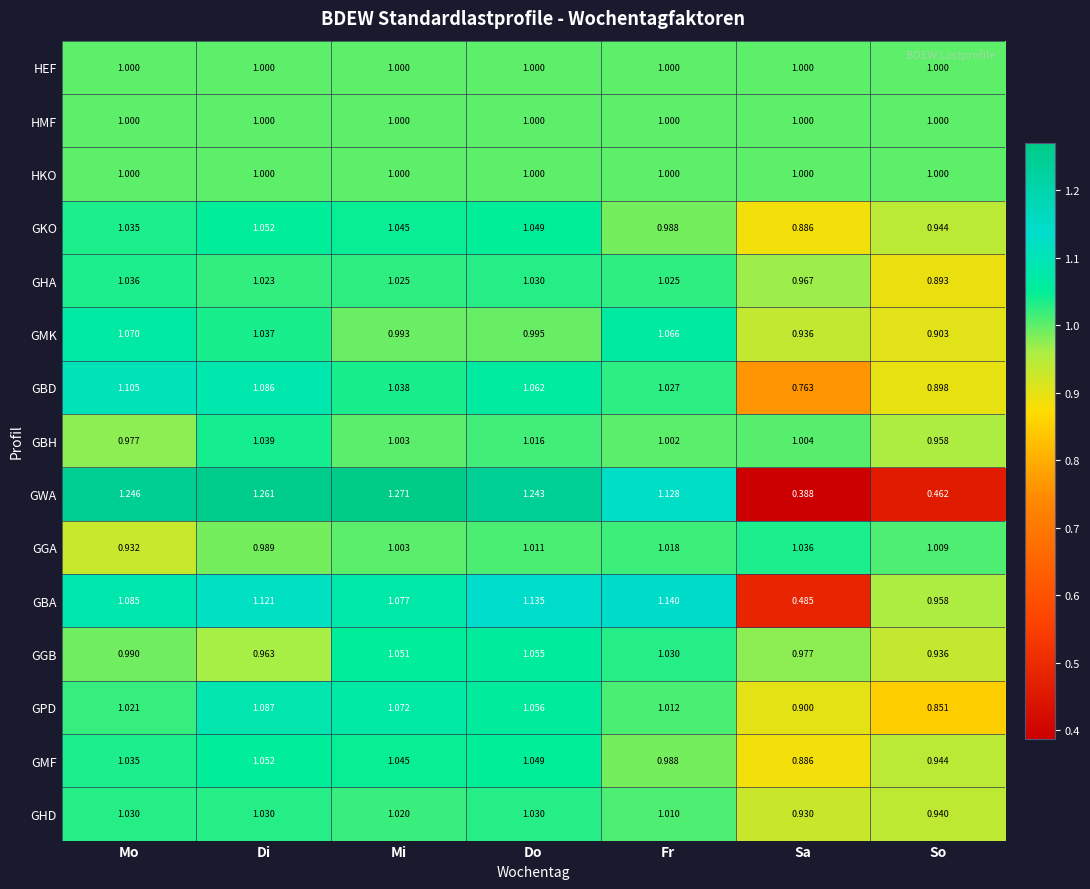

Which series has the largest range (max minus min)?

GWA